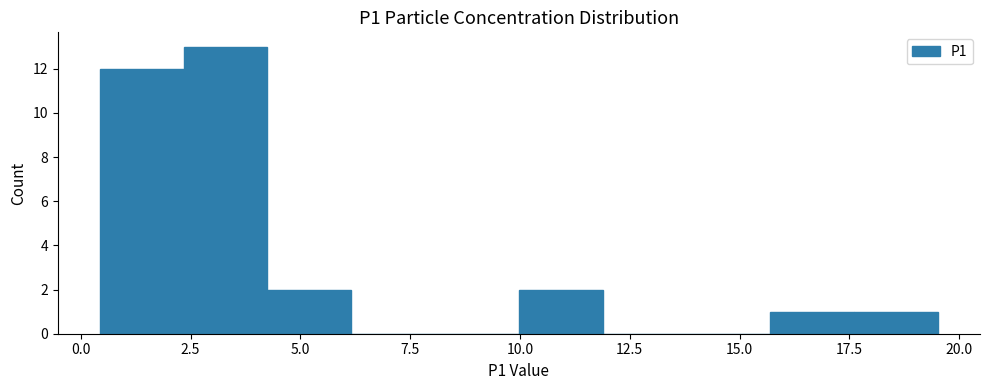

Around what value on the x-axis is the tallest bar? Give the approximate position of its centre, as read against the axis.

3.5